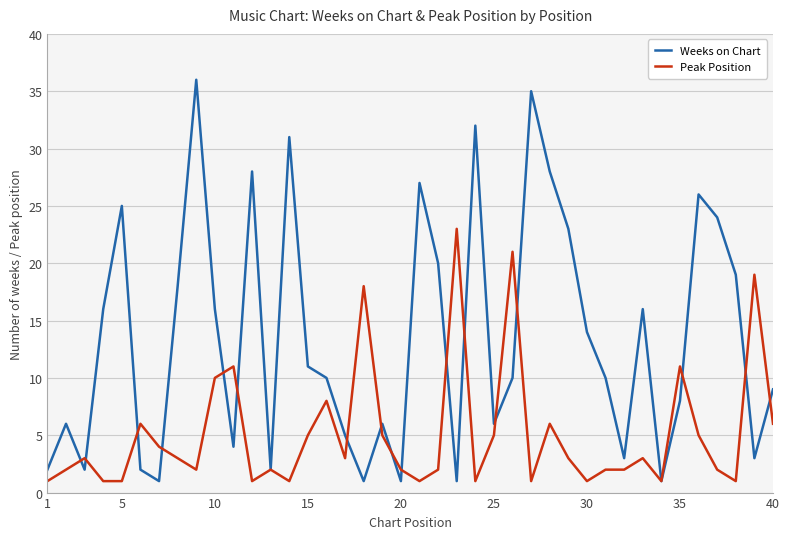

Which series has the largest range (max minus min)?

Weeks on Chart